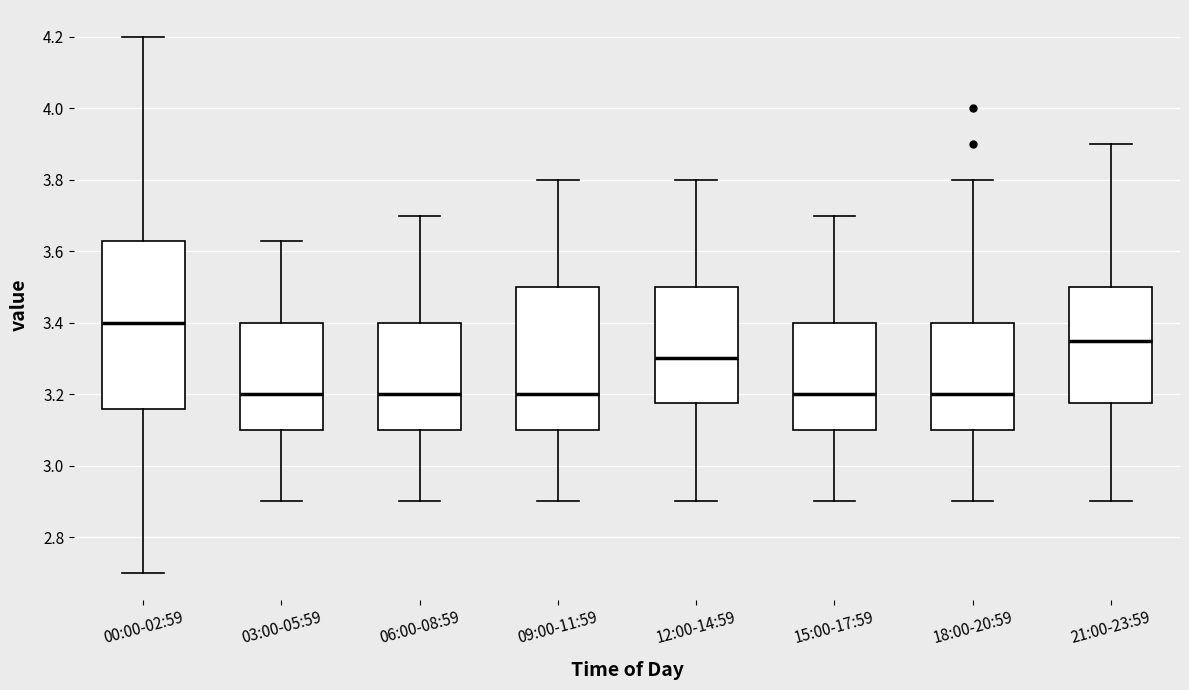

Which box has the highest median line?

00:00-02:59